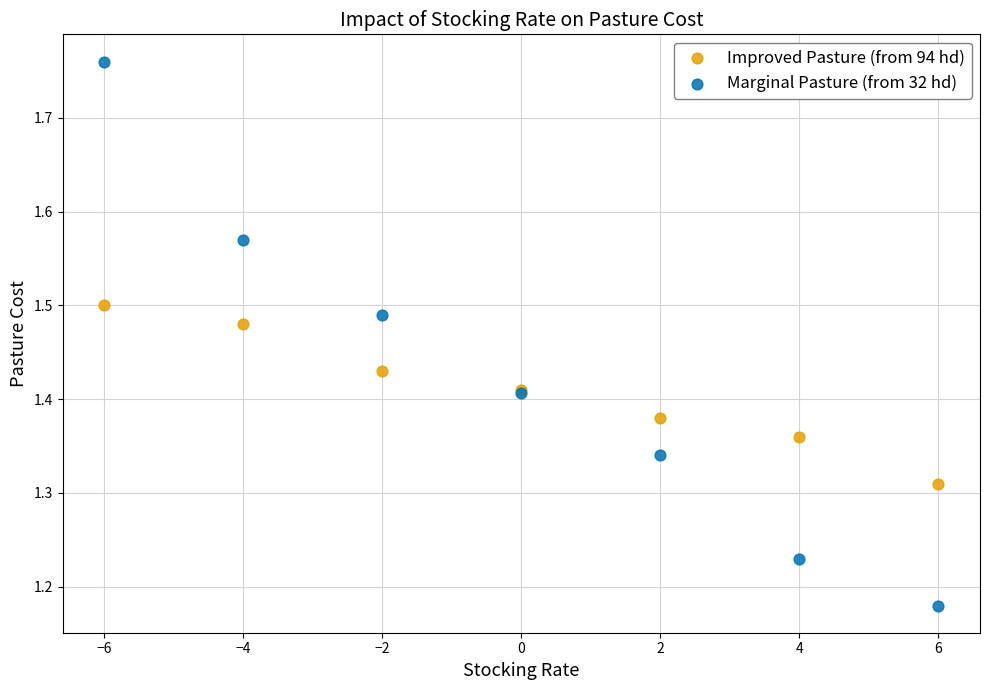

Which series has the widest spread of Y values?

Marginal Pasture (from 32 hd)